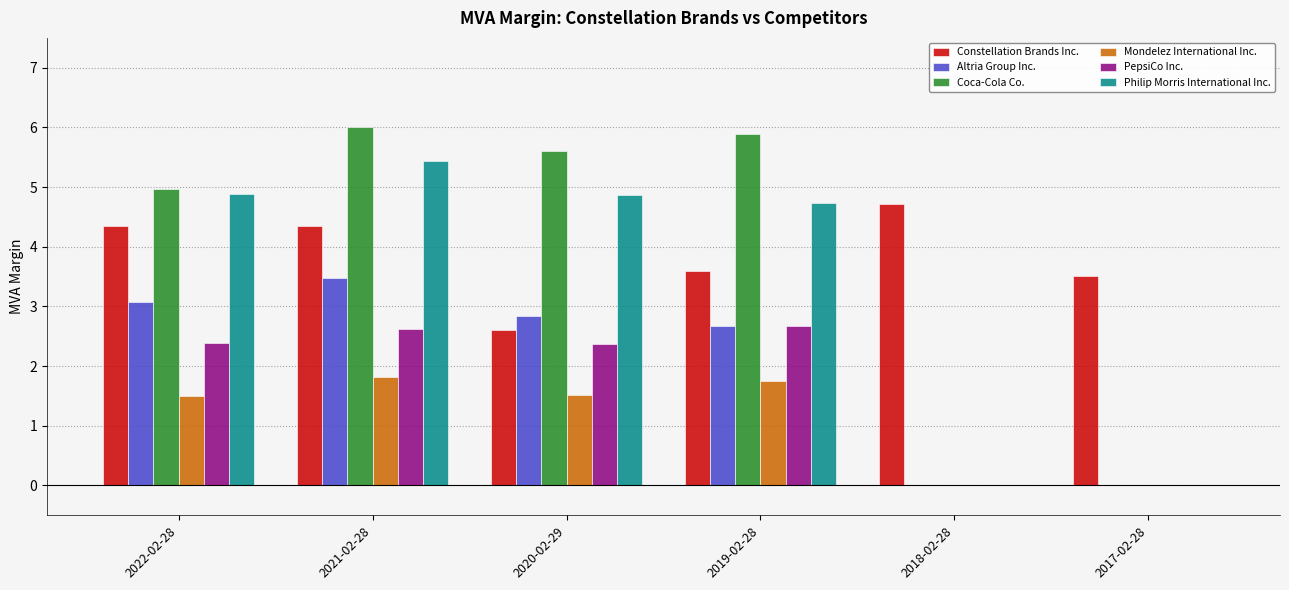

What is the sum of all Mondelez International Inc. values?

6.6